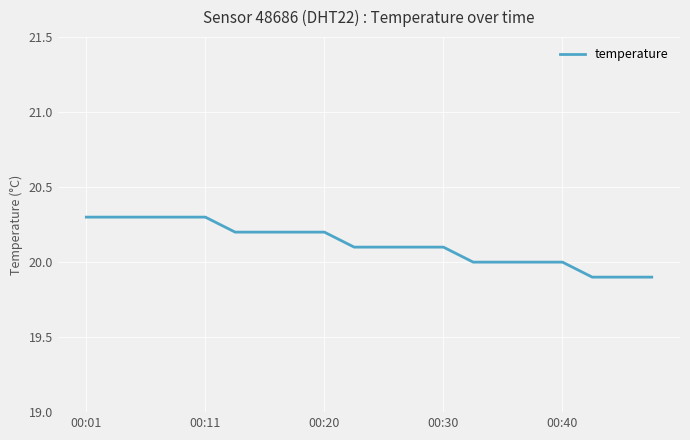

What is the maximum value shown in the chart?

20.3